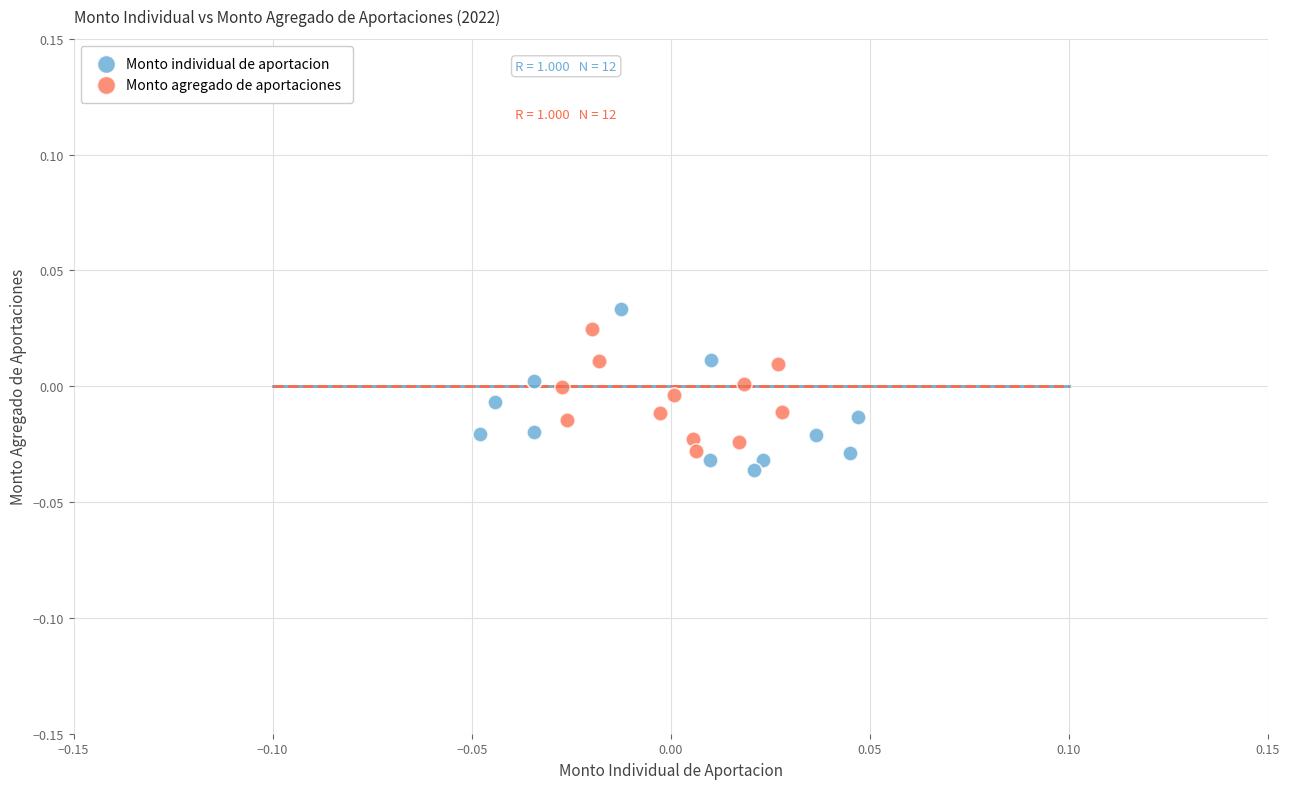

Which series contains the highest Y value?

Monto individual de aportacion